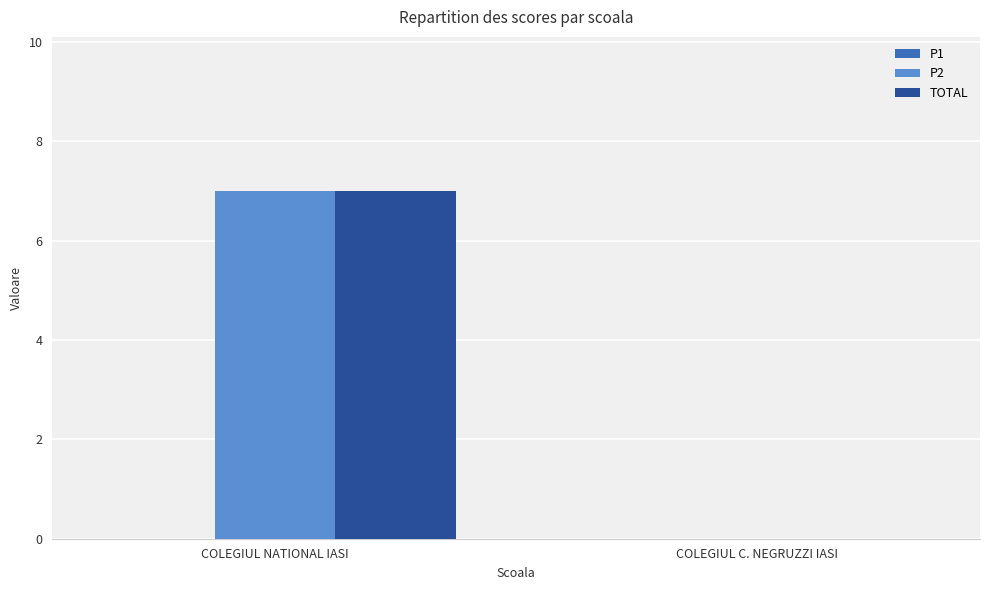

What is the maximum value for TOTAL?

7